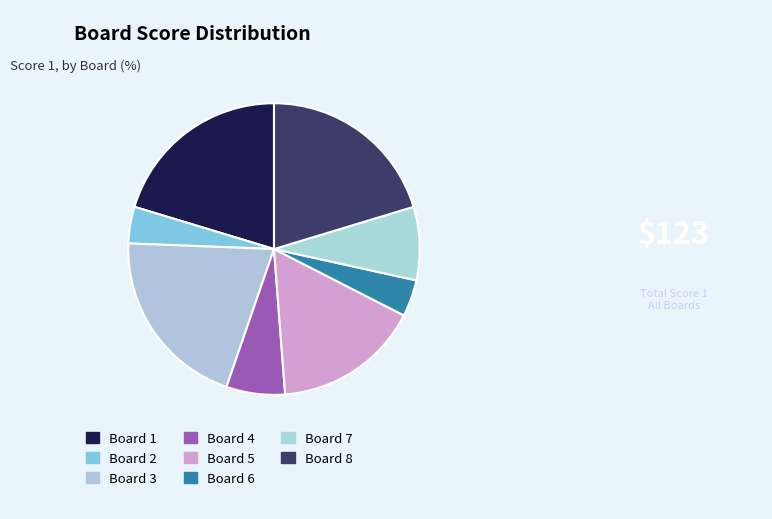

Which slice is the largest?

Board 1